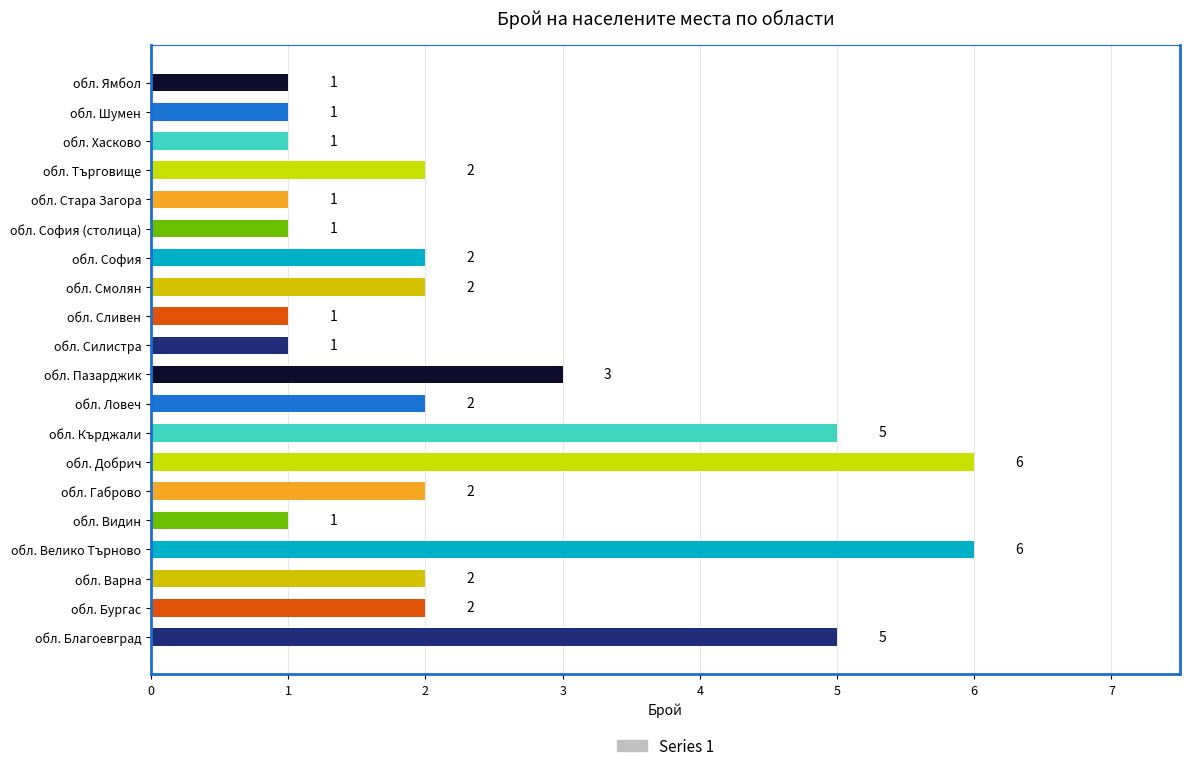

At which label is the value closest to 3?

обл. Пазарджик